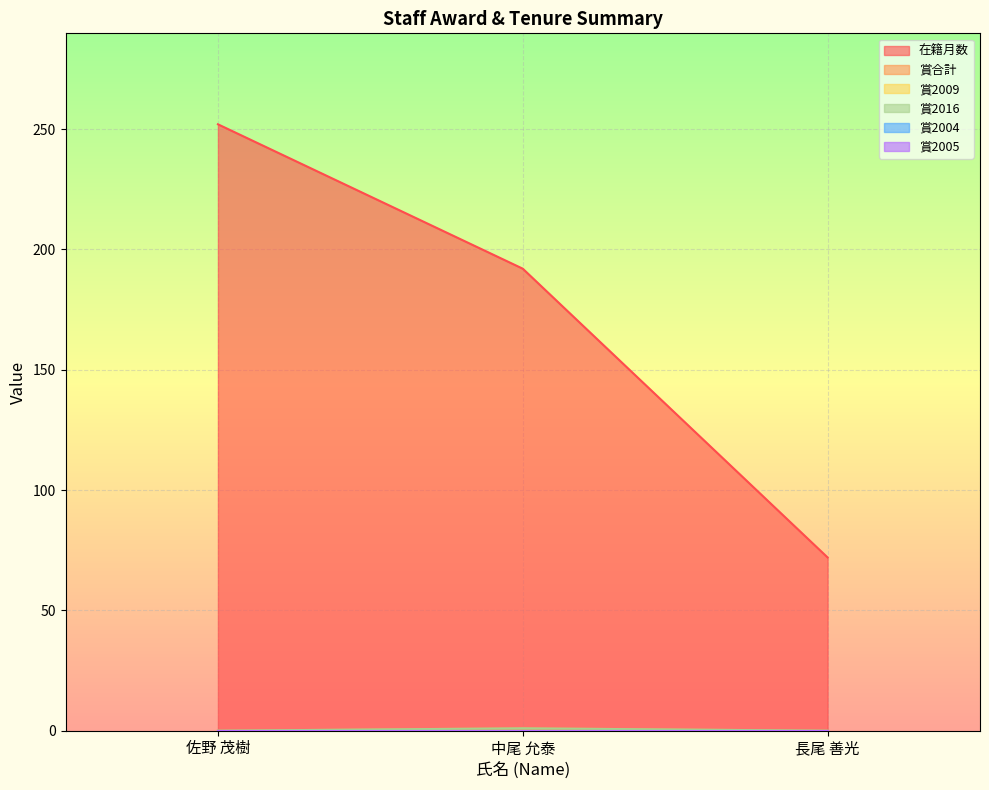

What is the greatest value displayed?

252